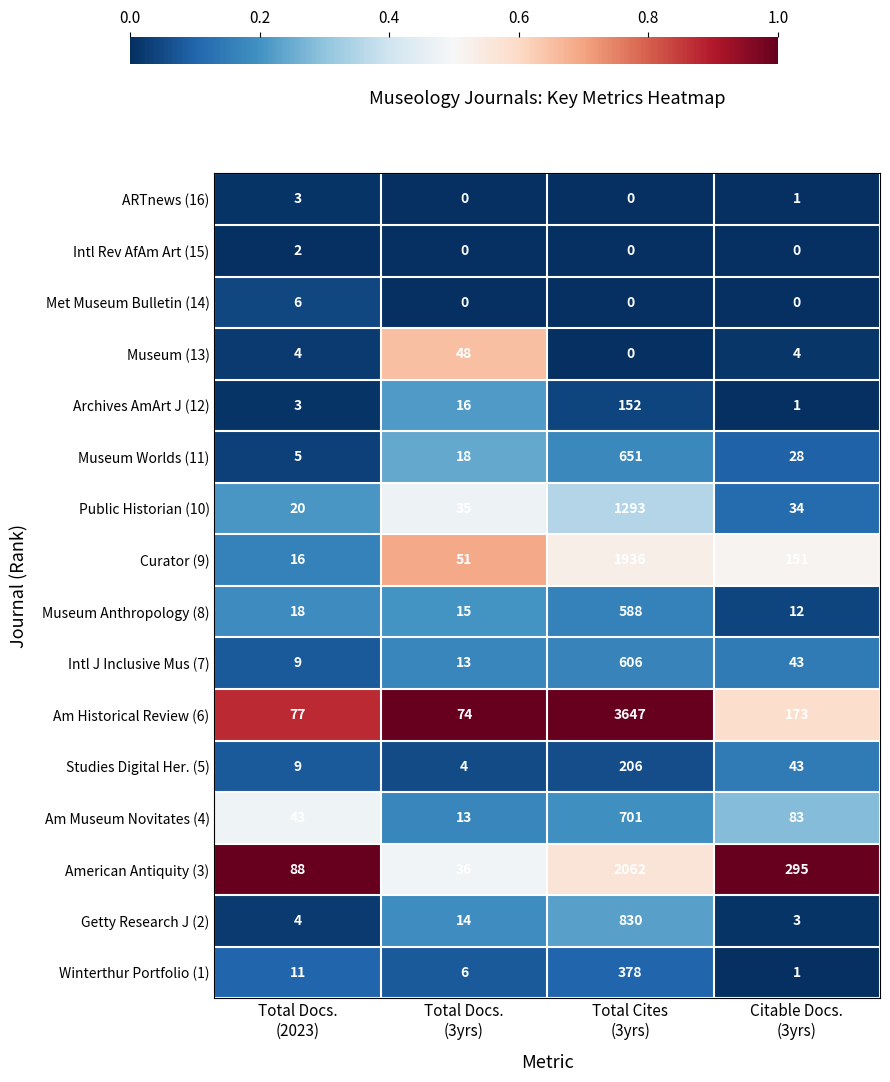

At which category does the chart reach its peak across all series?

Total Cites
(3yrs)